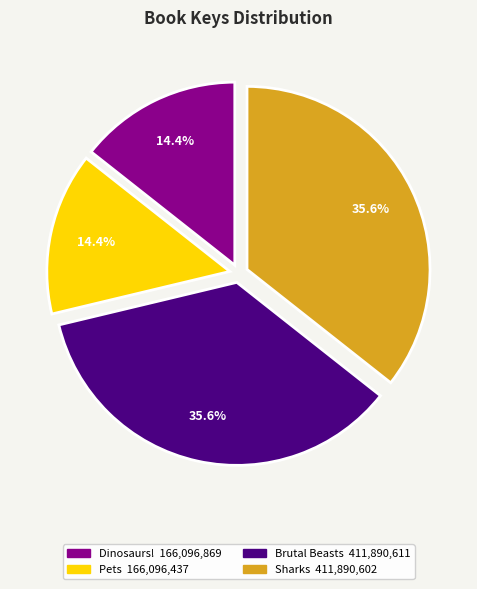

Does any single category account for the majority?

No